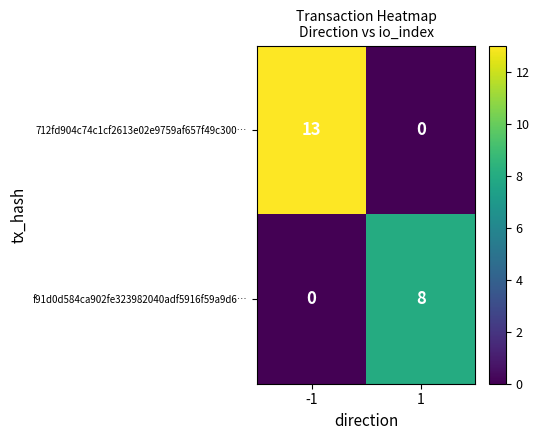

How many distinct data groups are displayed?

2